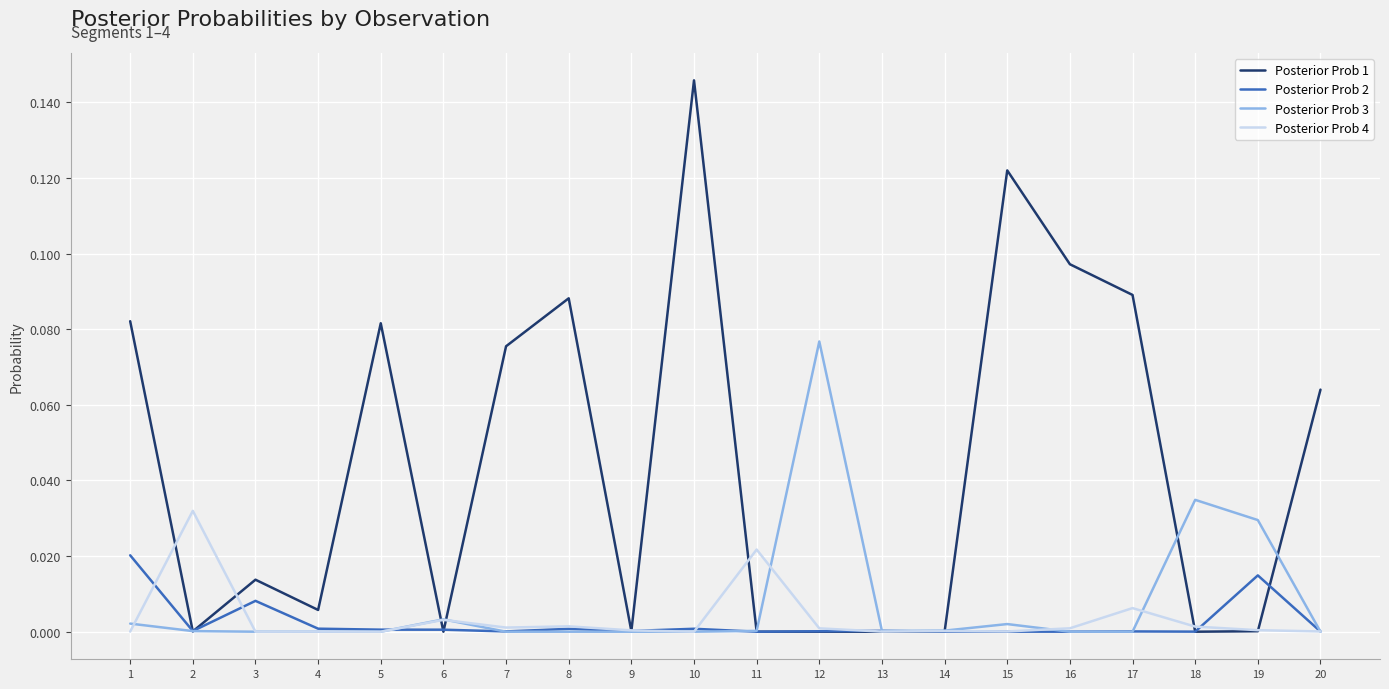

Where is the first local maximum for Posterior Prob 4?

2